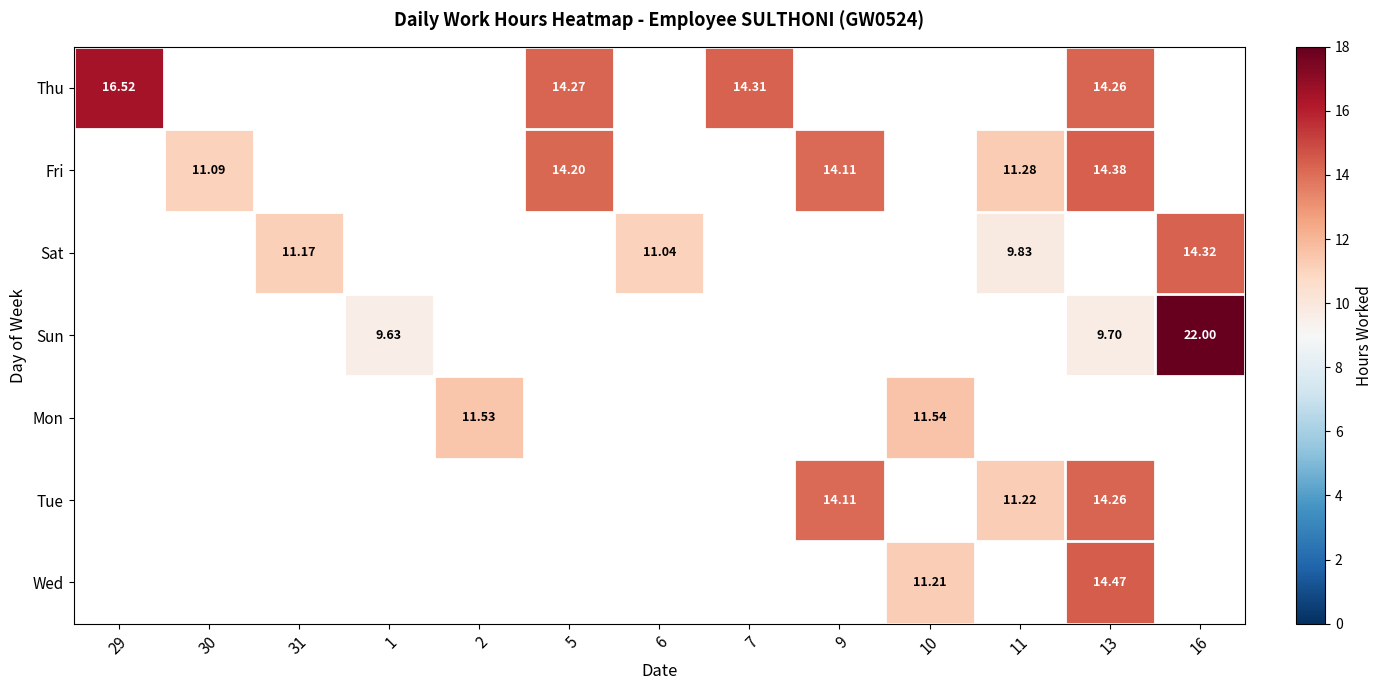

What is the highest value of the Thu series?

16.5